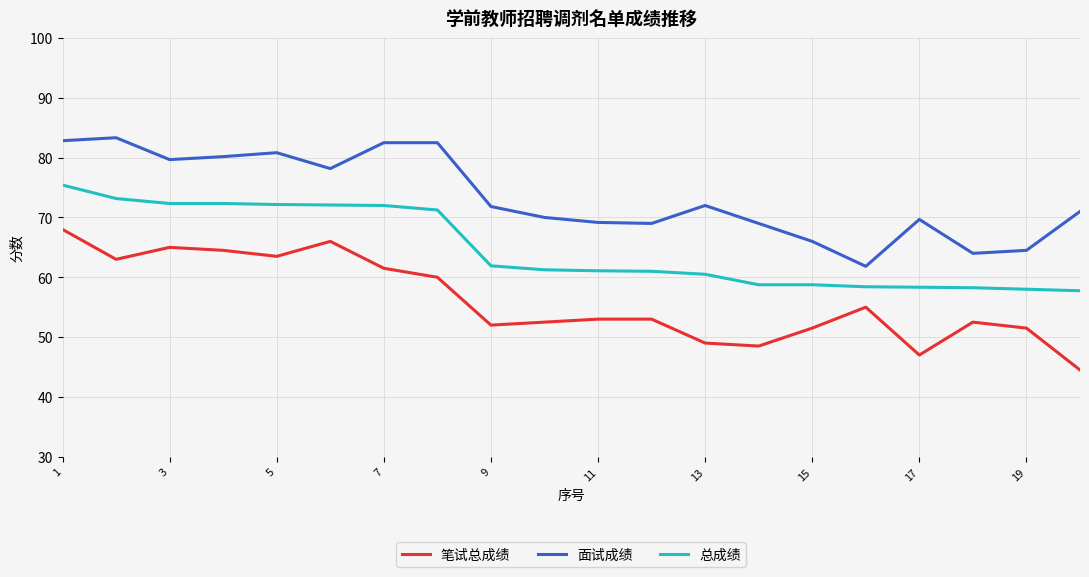

Rank the series by their maximum value, from lowest to highest.

笔试总成绩, 总成绩, 面试成绩